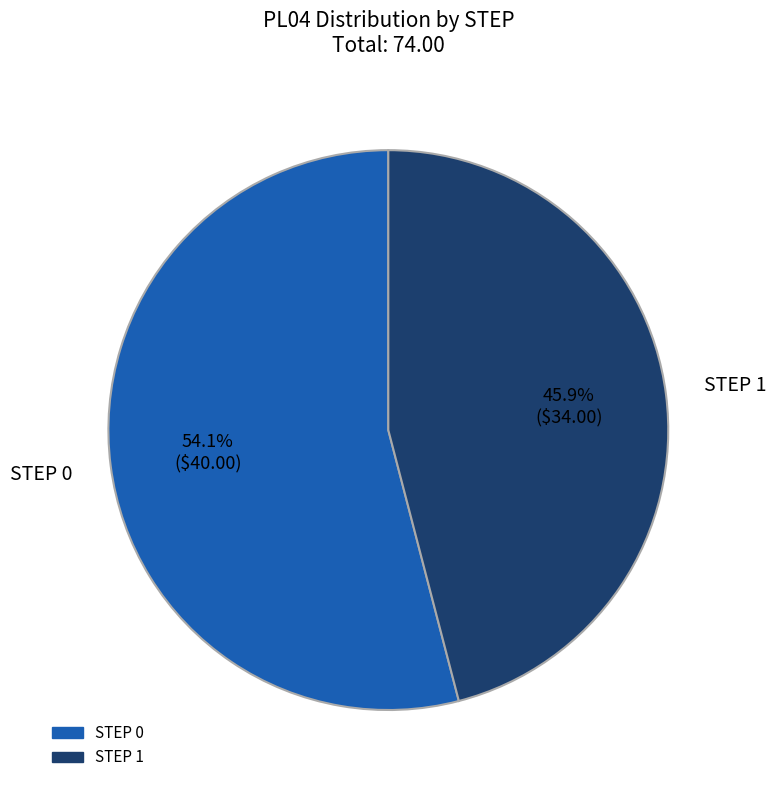

Does any single category account for the majority?

Yes